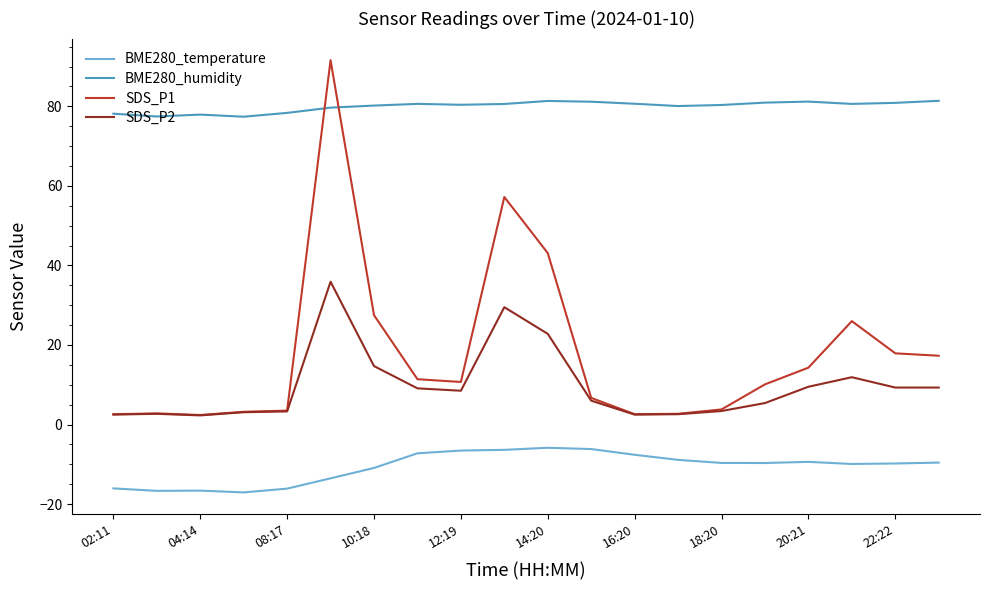

What is the smallest value displayed?

-17.1